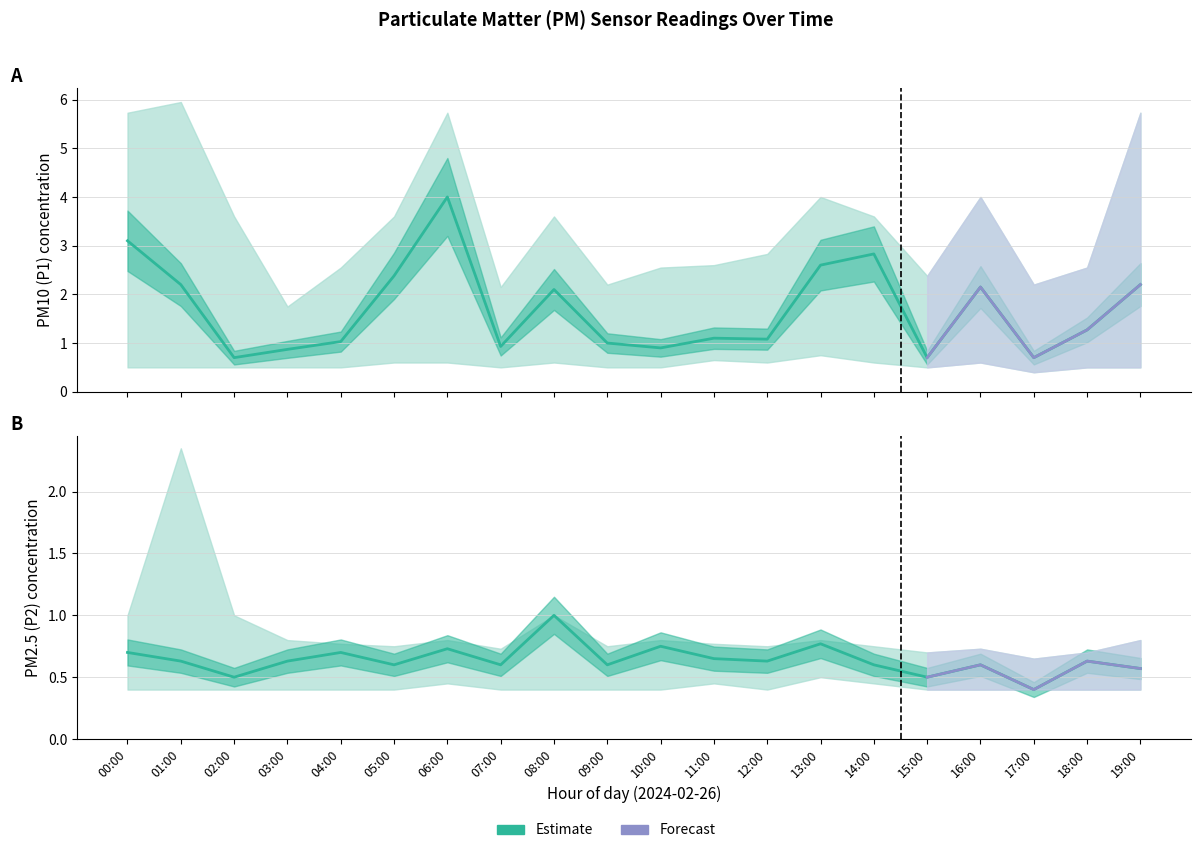

True or false: P1_lower and P2 intersect in this chart.

False